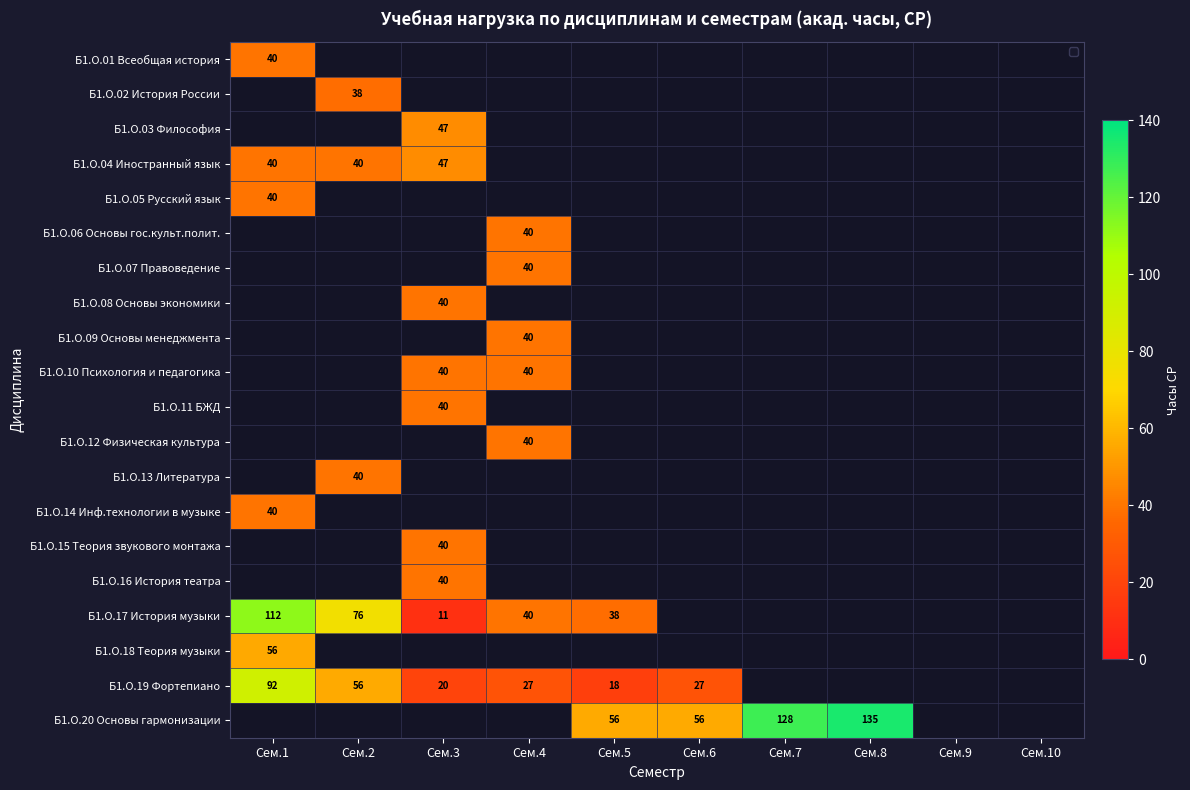

List the series in order of their peak value, lowest first.

Б1.О.02 История России, Б1.О.01 Всеобщая история, Б1.О.05 Русский язык, Б1.О.06 Основы гос.культ.полит., Б1.О.07 Правоведение, Б1.О.08 Основы экономики, Б1.О.09 Основы менеджмента, Б1.О.10 Психология и педагогика, Б1.О.11 БЖД, Б1.О.12 Физическая культура, Б1.О.13 Литература, Б1.О.14 Инф.технологии в музыке, Б1.О.15 Теория звукового монтажа, Б1.О.16 История театра, Б1.О.03 Философия, Б1.О.04 Иностранный язык, Б1.О.18 Теория музыки, Б1.О.19 Фортепиано, Б1.О.17 История музыки, Б1.О.20 Основы гармонизации